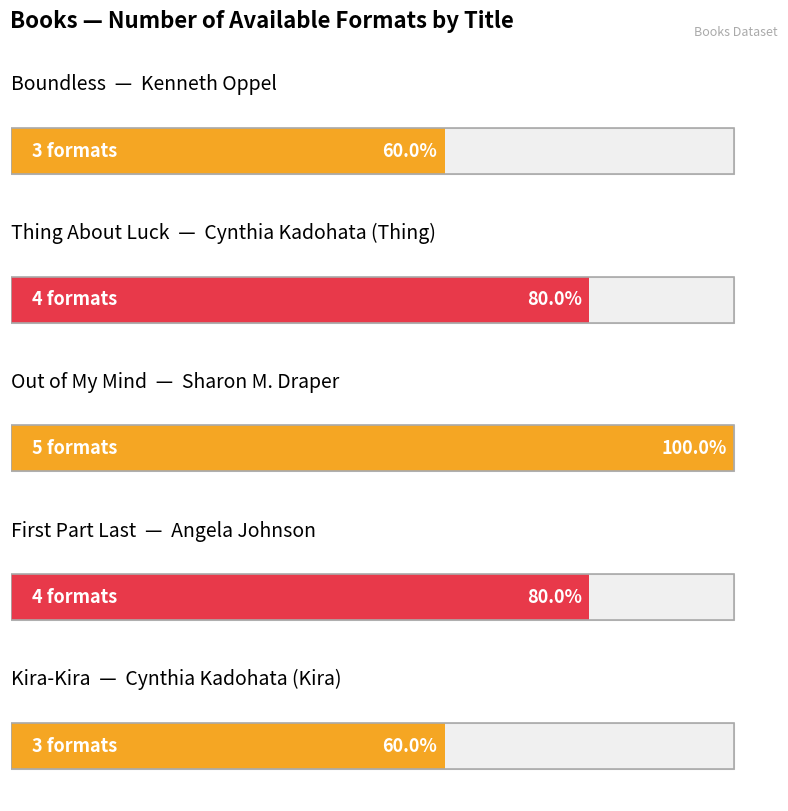

The value at Cynthia Kadohata (Thing) is 2. True or false?

False